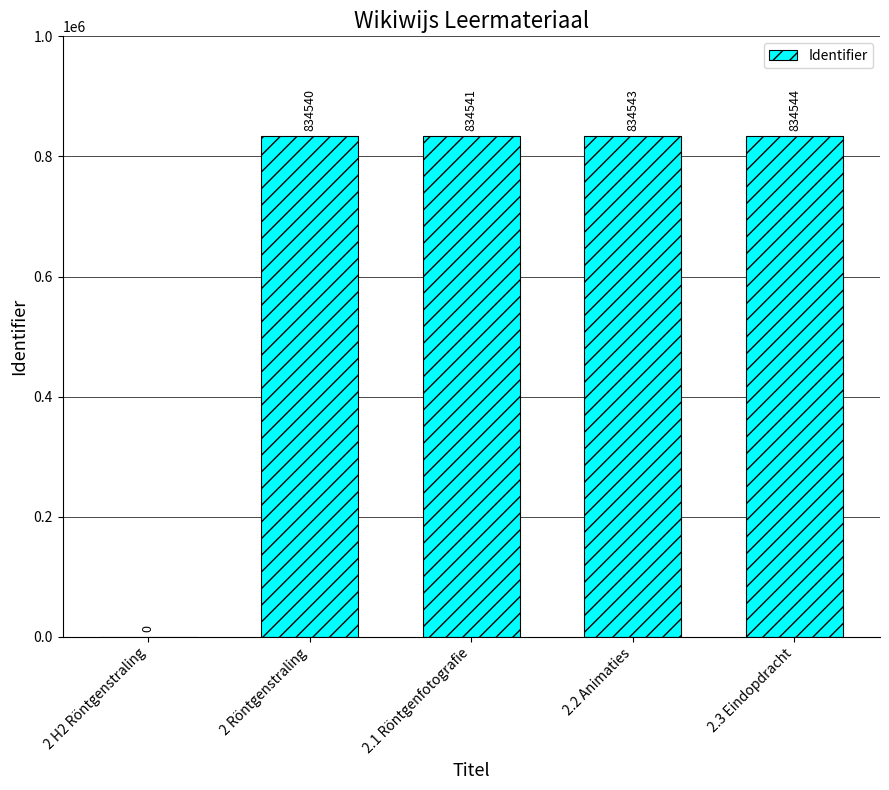

What is the ratio of the value at 2.3 Eindopdracht to the value at 2.1 Röntgenfotografie?

1.0